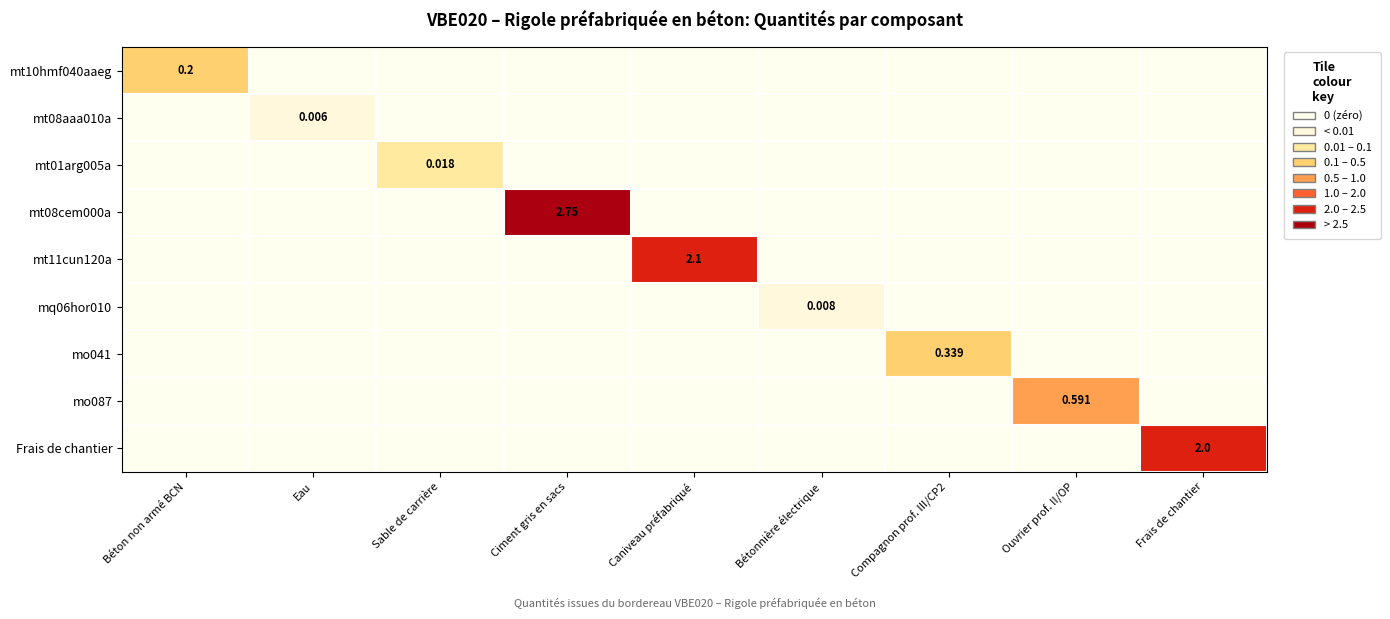

Where is mt08cem000a nearest to the value 1?

Béton non armé BCN